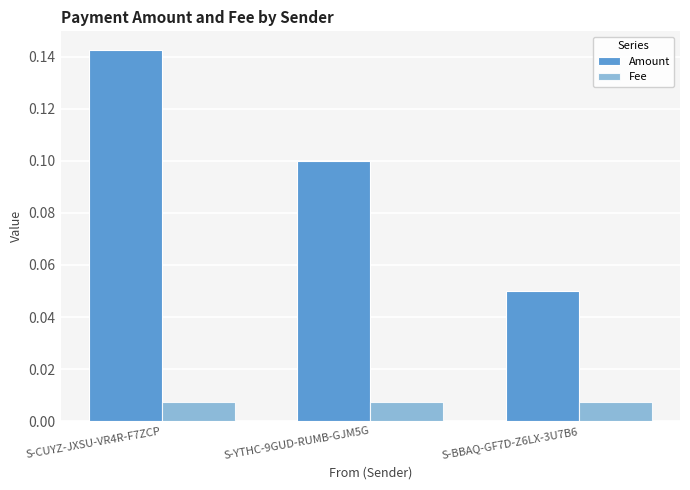

Which series has the largest total across all categories?

Amount